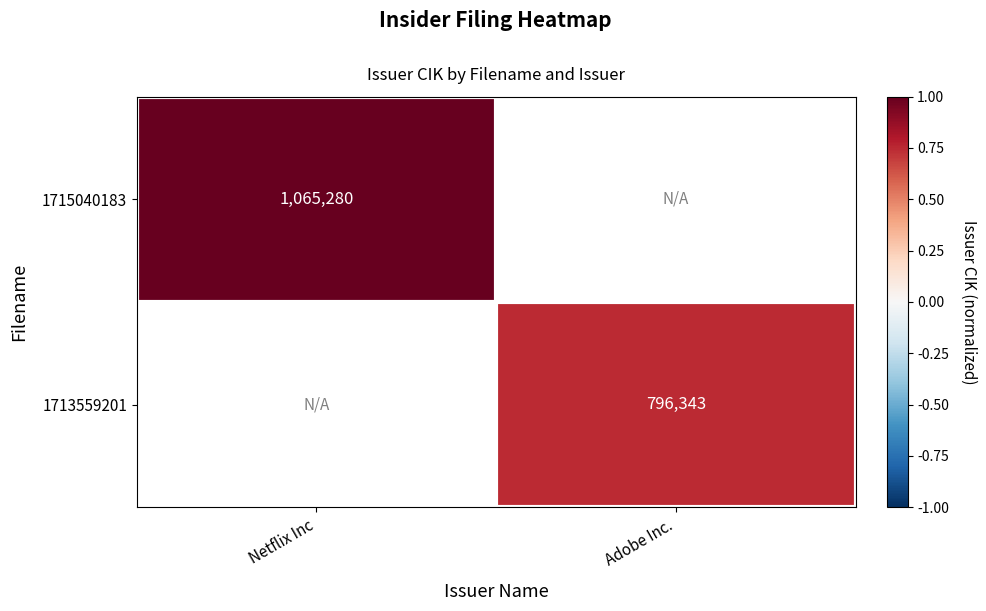

The value of 1715040183 at Netflix Inc is 0.6. True or false?

False